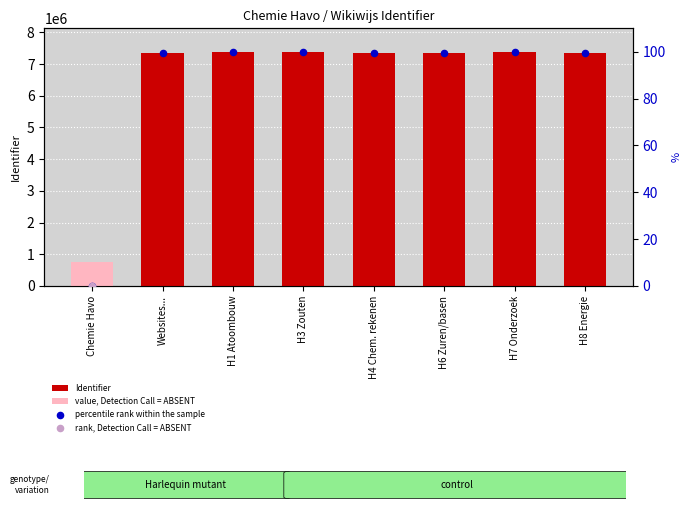

Which series has the widest spread of Y values?

Identifier